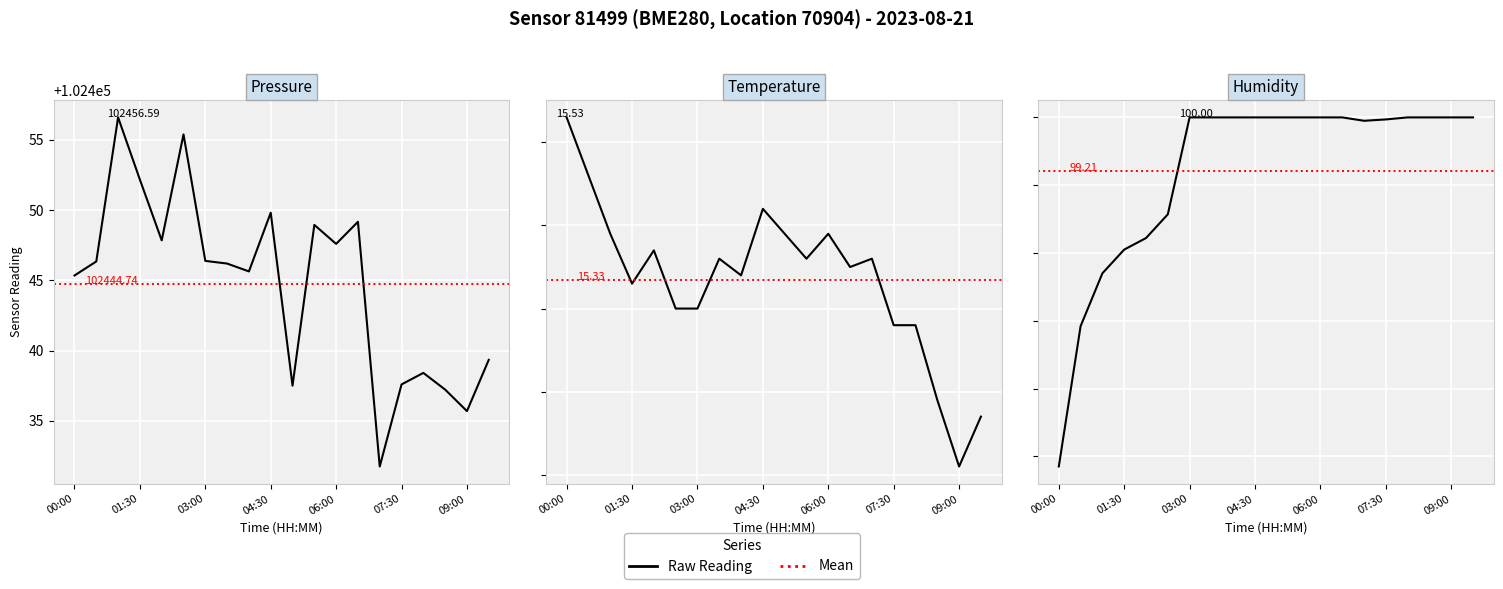

How many lines are shown in the chart?

3